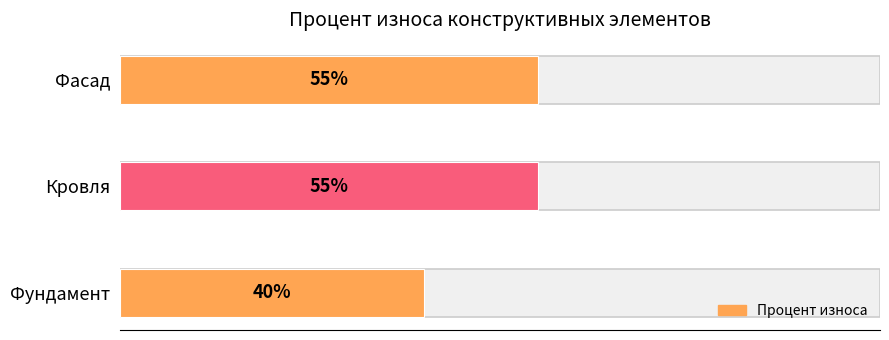

At which label is the value closest to 47?

Фундамент